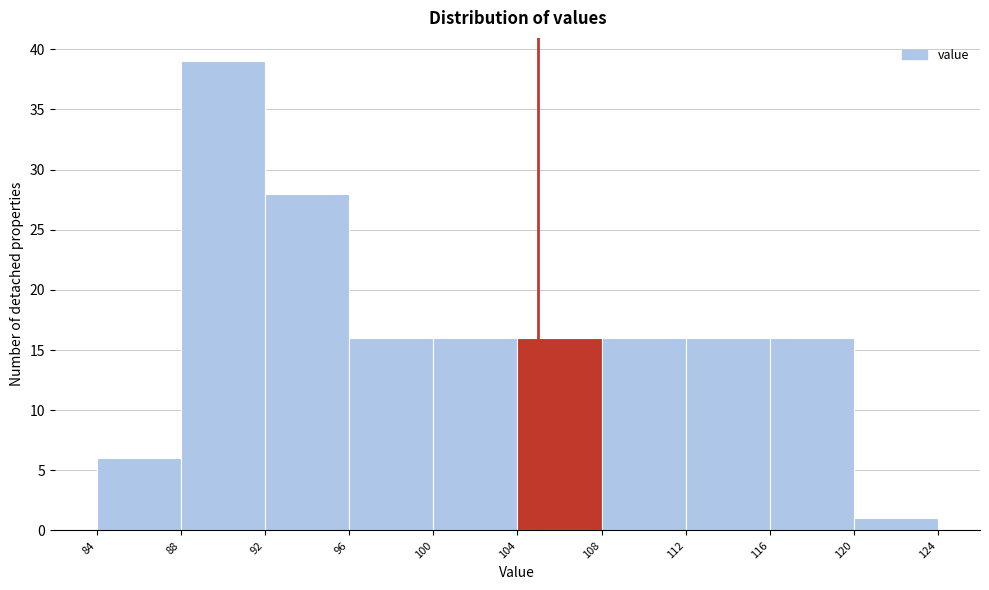

Reading left to right, transcribe this chart: for each bar, give the range it covers on the x-axis and its height. The values are not printed on the chart, so give them approximately, as read against the axis.

84 to 88: 6
88 to 92: 39
92 to 96: 28
96 to 100: 16
100 to 104: 16
104 to 108: 16
108 to 112: 16
112 to 116: 16
116 to 120: 16
120 to 124: 1